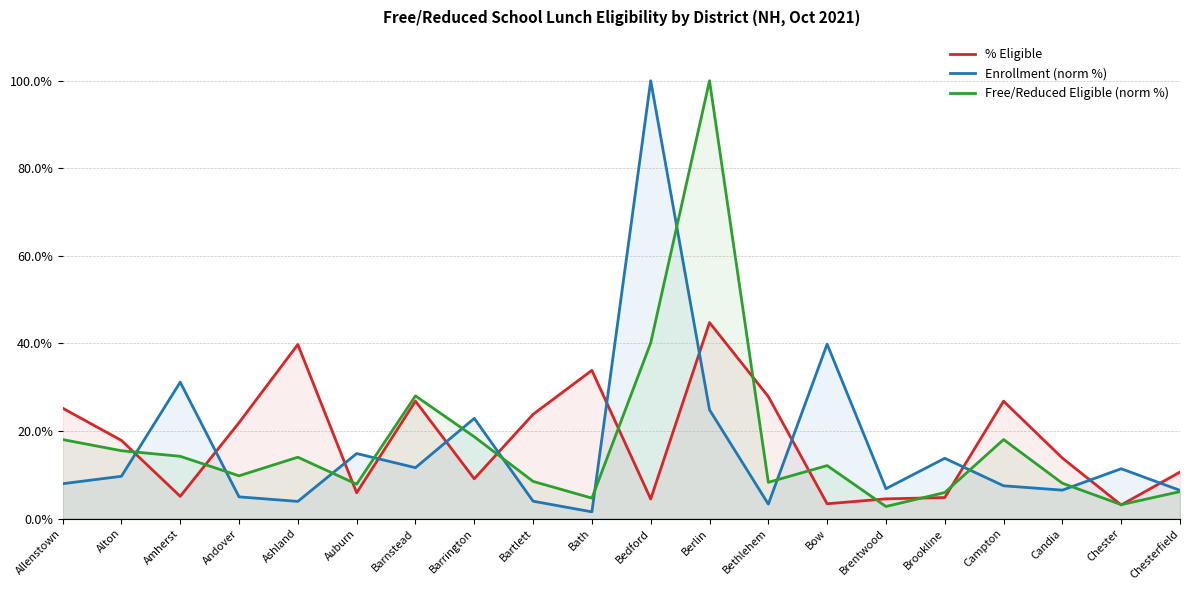

Where does the % Eligible series first go above 17?

Allenstown